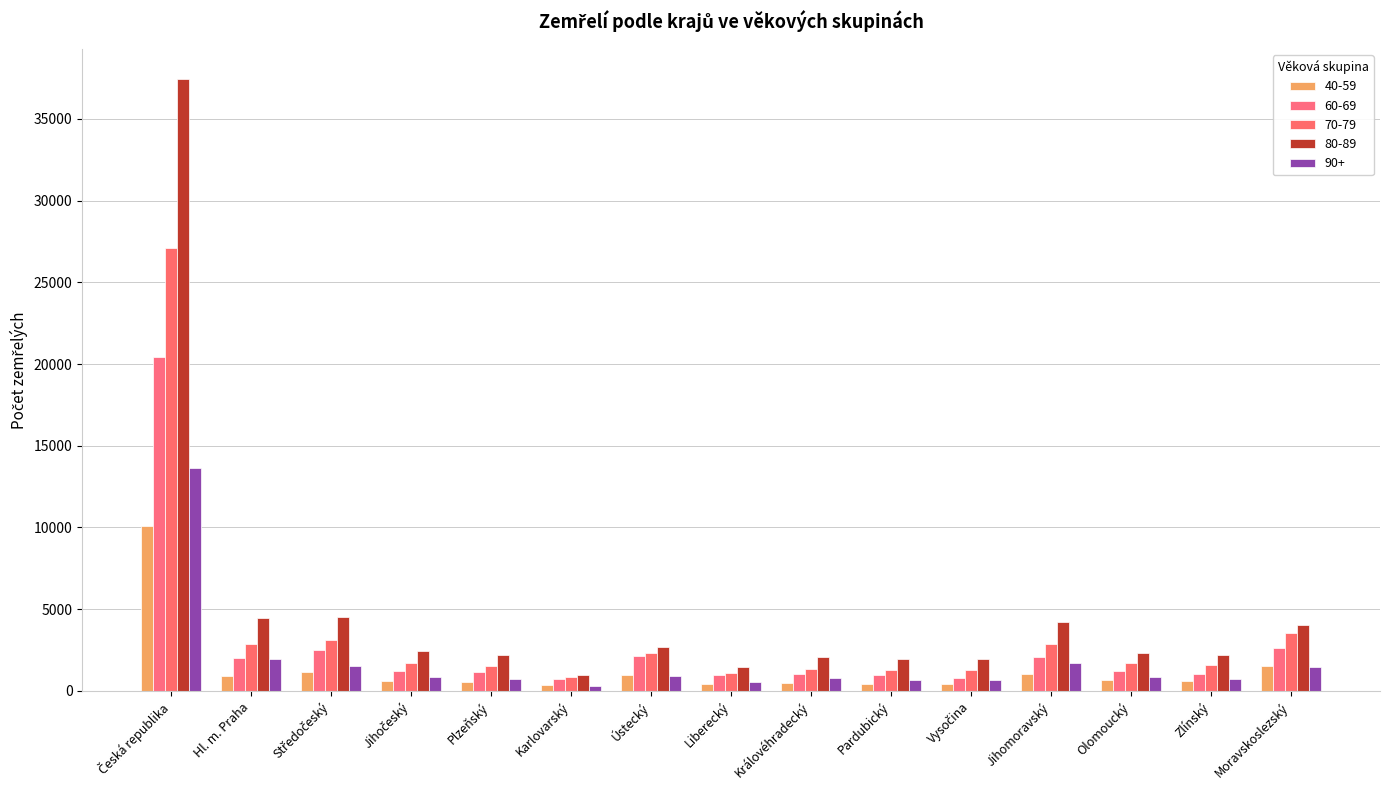

How many groups of bars are there?

15